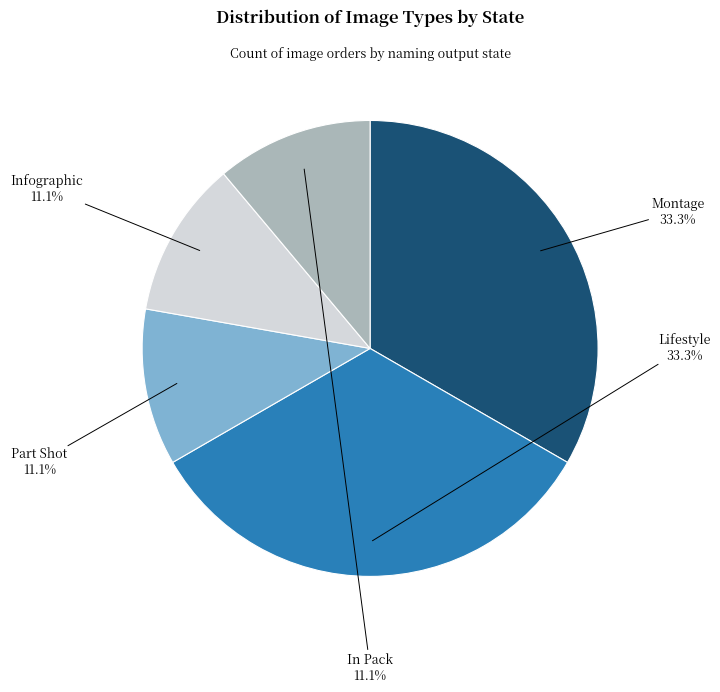

How many slices are in this pie chart?

5